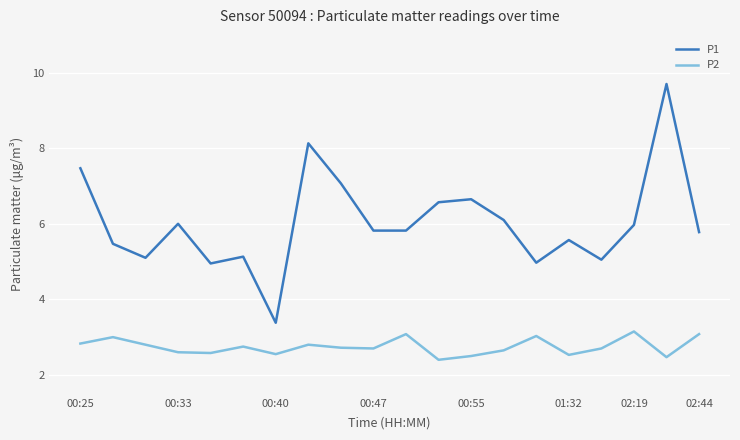

Which series has the largest total across all categories?

P1